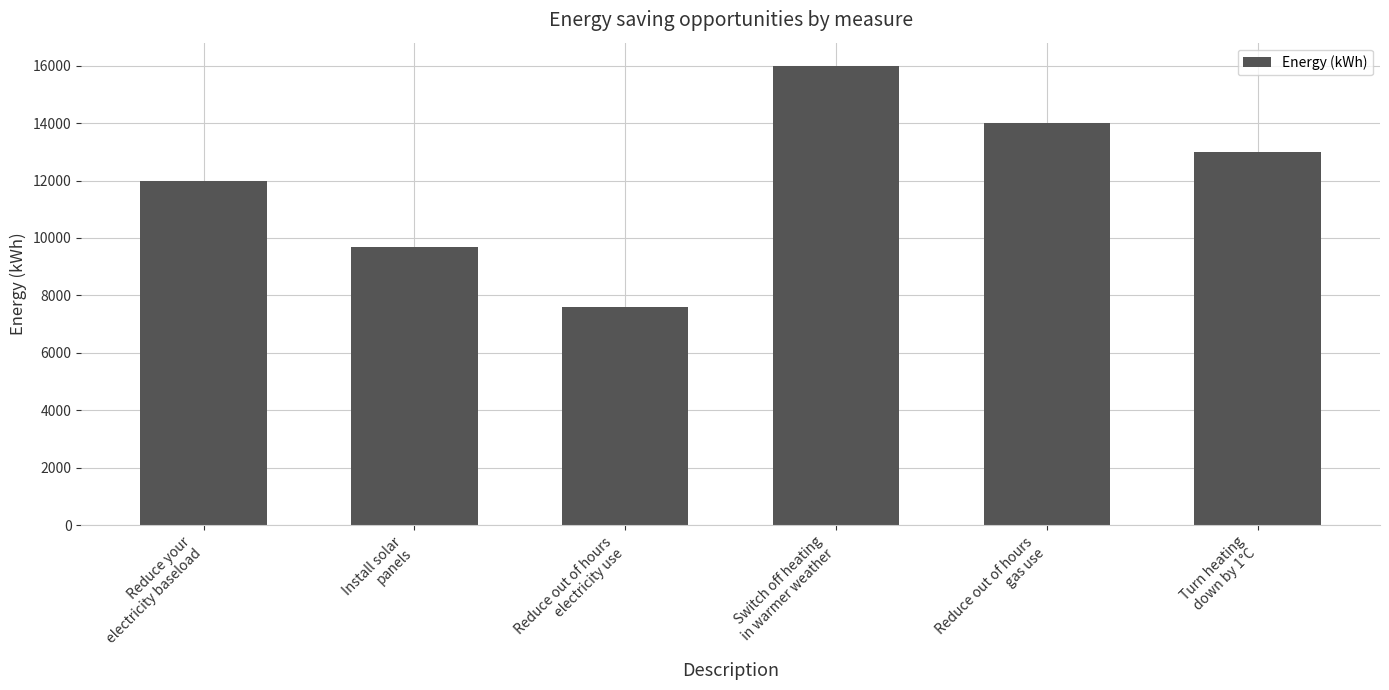

What is the change in value from Install solar
panels to Reduce out of hours
electricity use?

-2100